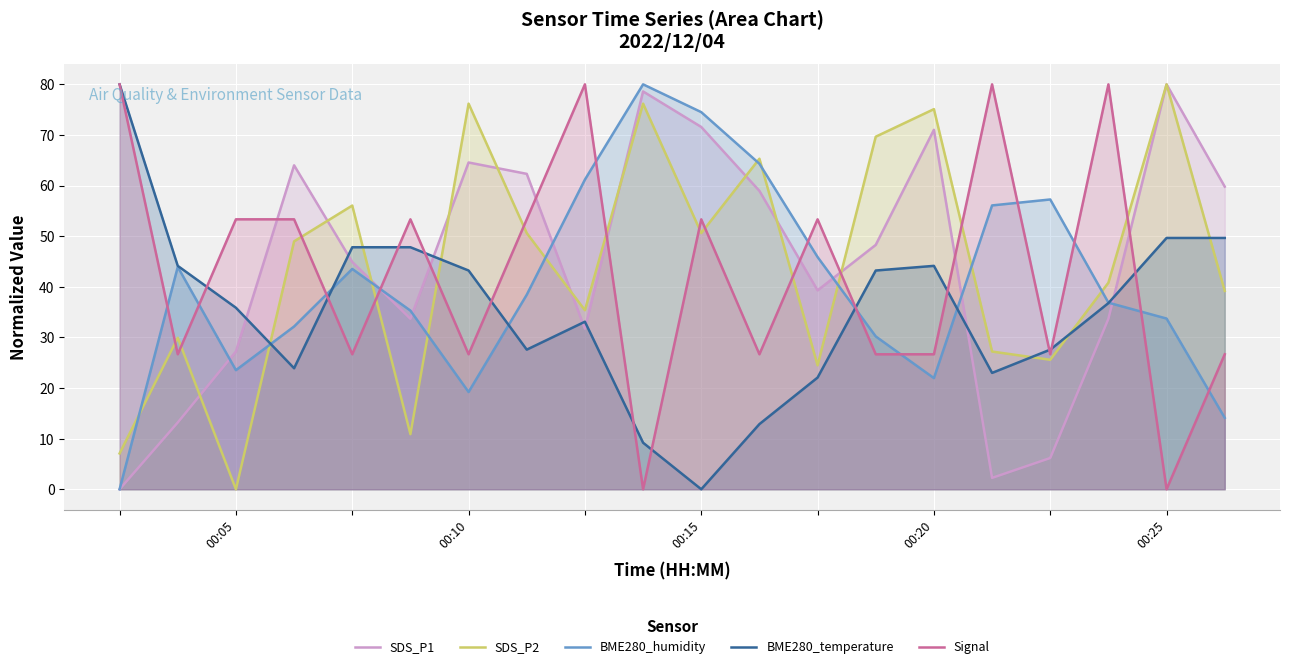

The value of SDS_P1 at 16 is 8.9. True or false?

False